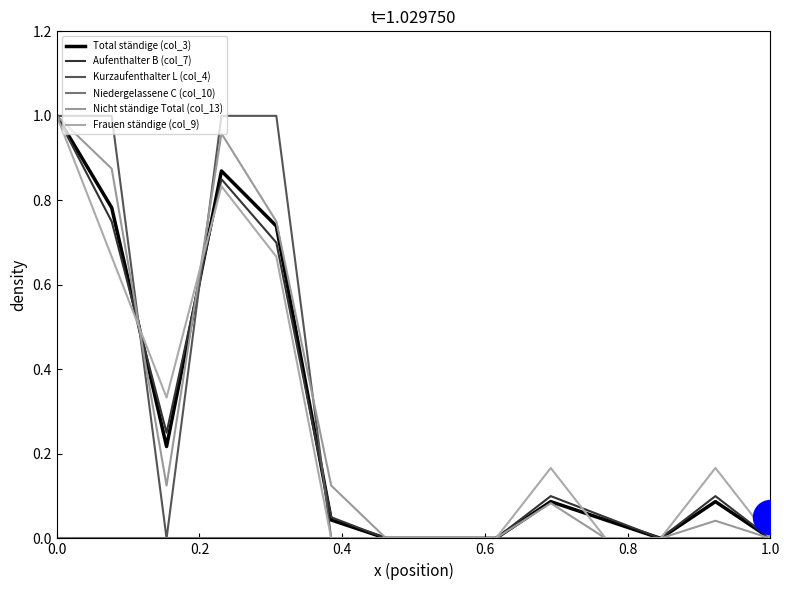

Which series reaches the minimum Y coordinate?

Total ständige (col_3)